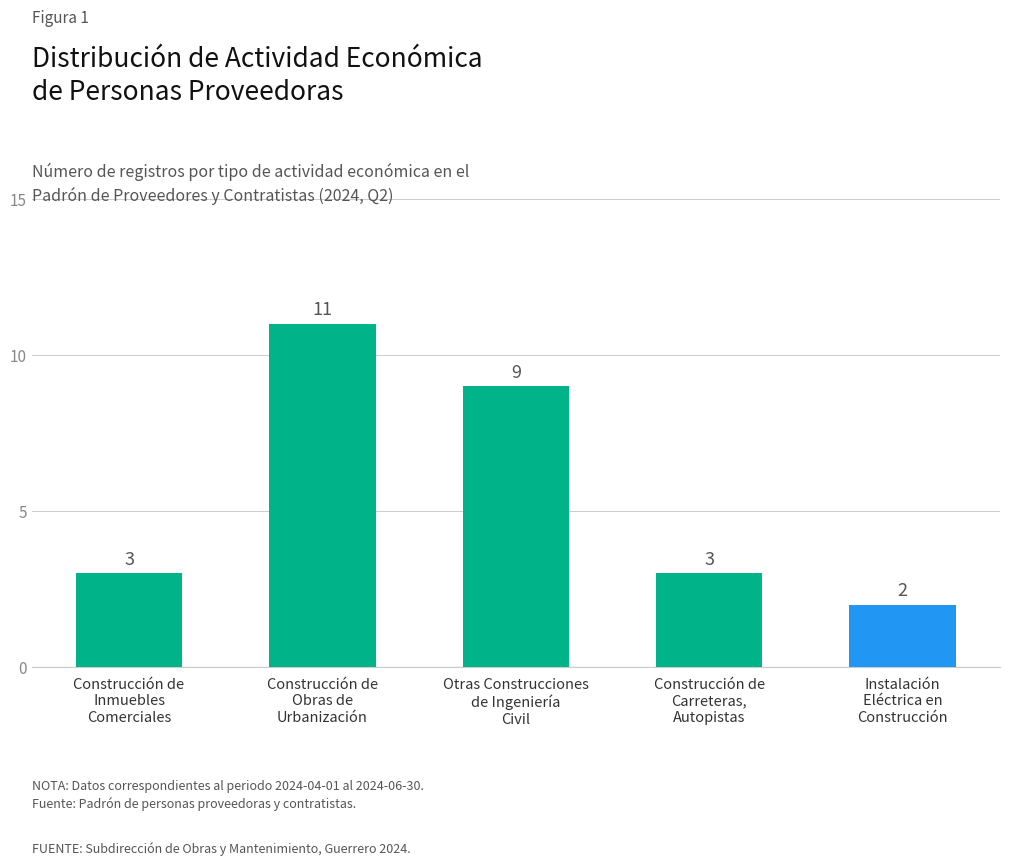

What is the change in value from Construcción de
Inmuebles
Comerciales to Construcción de
Obras de
Urbanización?

+8